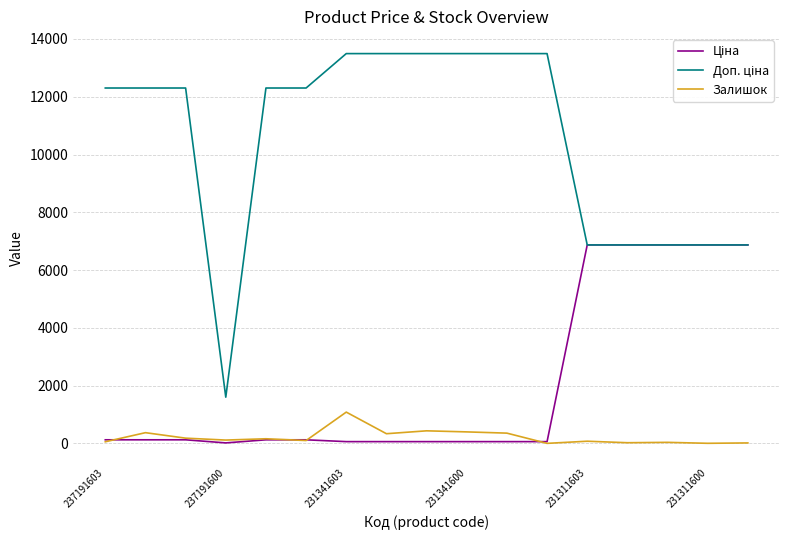

Count the number of categories in the chart.

17